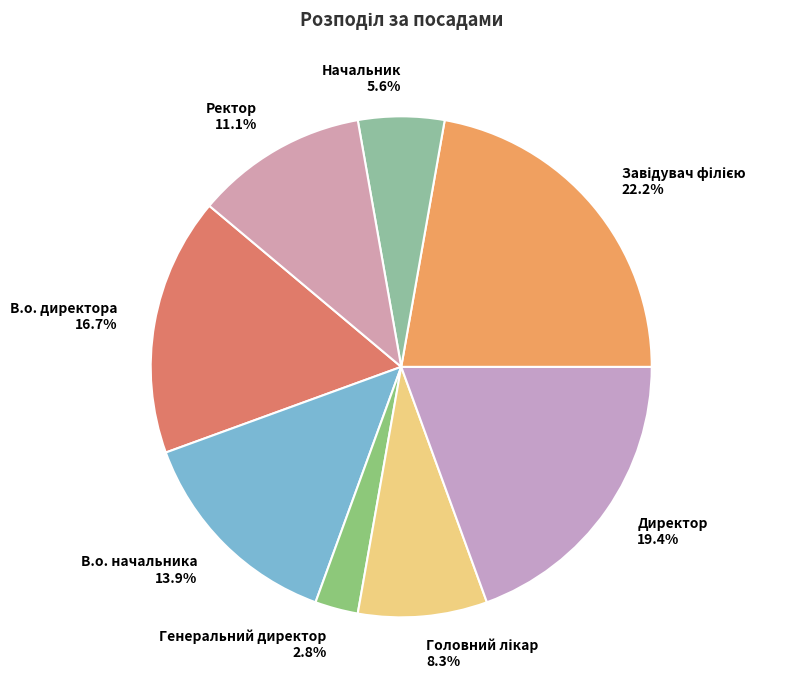

Does any single category account for the majority?

No